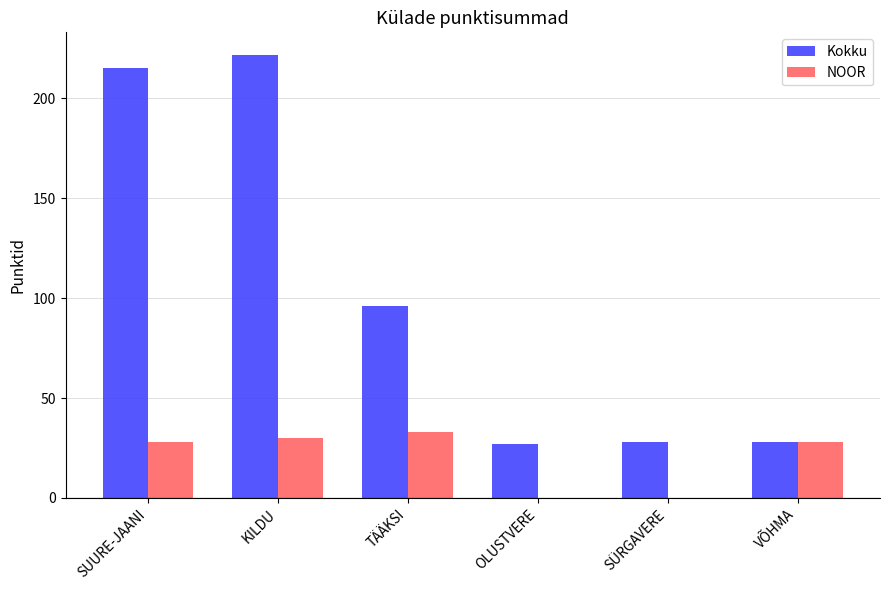

What is the sum of the NOOR values at SÜRGAVERE and TÄÄKSI?

33